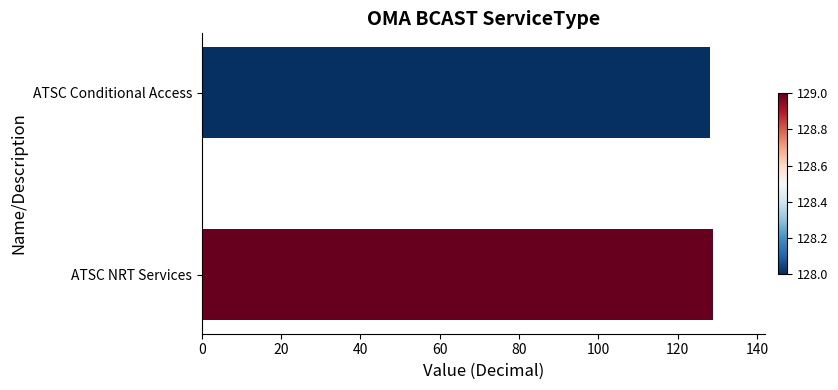

How many bars are there in total?

2